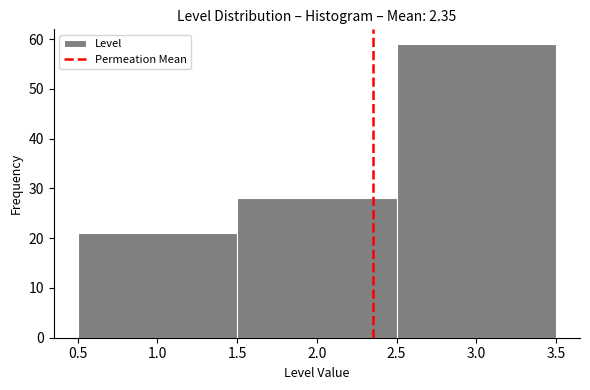

Reading left to right, transcribe this chart: for each bar, give the range it covers on the x-axis and its height. The values are not printed on the chart, so give them approximately, as read against the axis.

0.5 to 1.5: 21
1.5 to 2.5: 28
2.5 to 3.5: 59